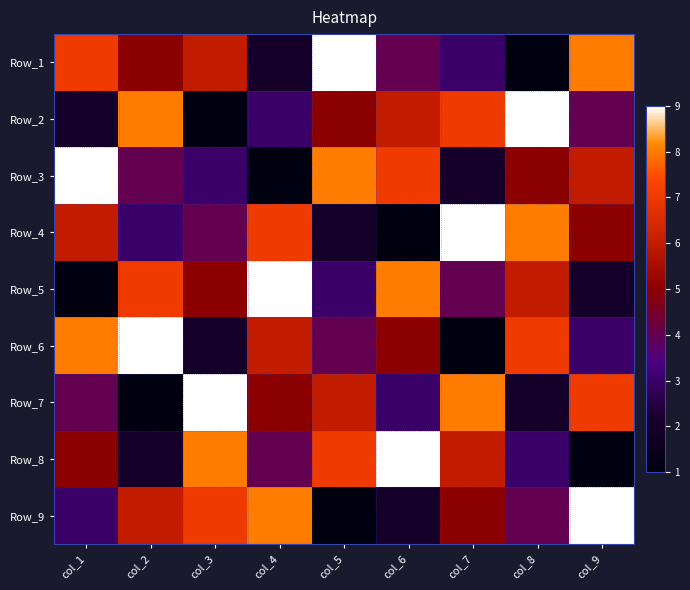

Count the number of data series in this chart.

9